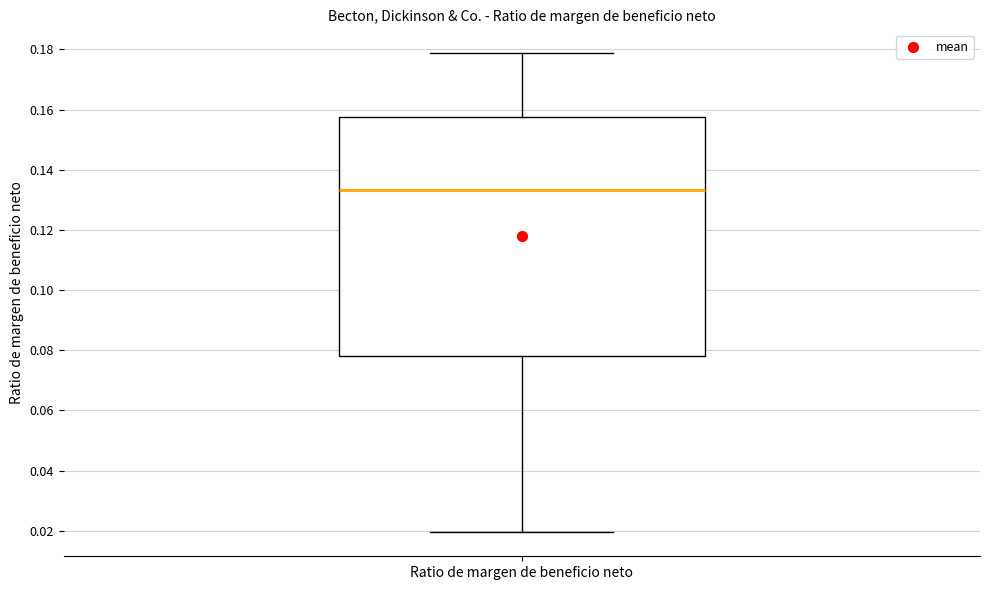

Where does the upper whisker of the box for Ratio de margen de beneficio neto end on the y-axis? The values are not printed on the chart, so give them approximately, as read against the axis.

0.178